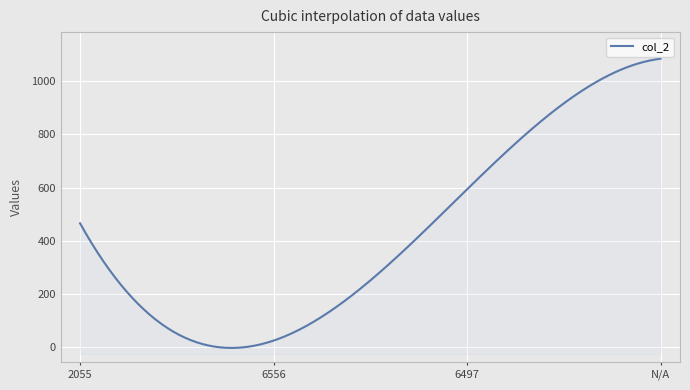

At which category does the chart reach its minimum across all series?

6556